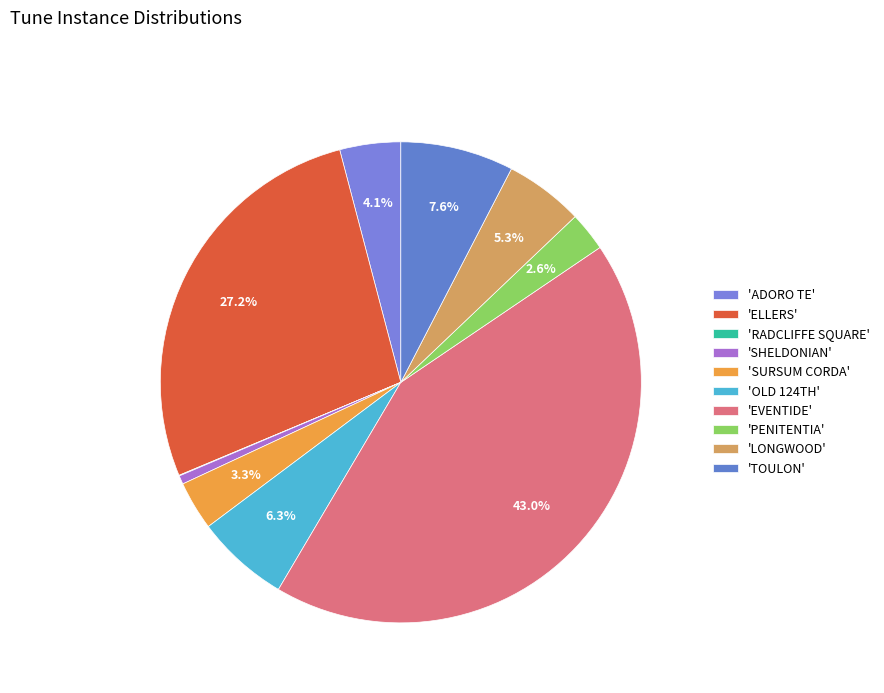

What is the smallest slice in the pie chart?

RADCLIFFE SQUARE